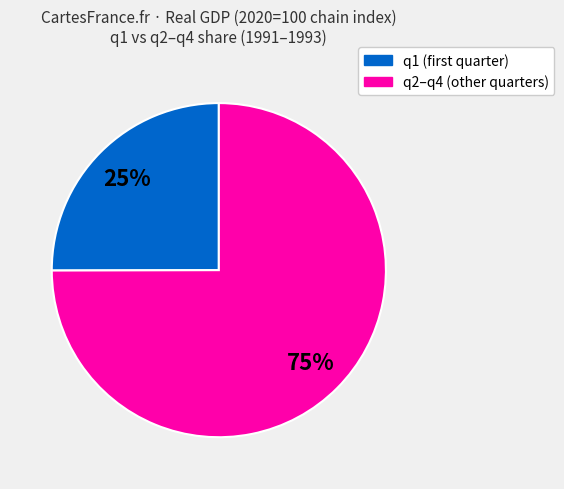

To the nearest percent, what is the average slice percentage?

50%